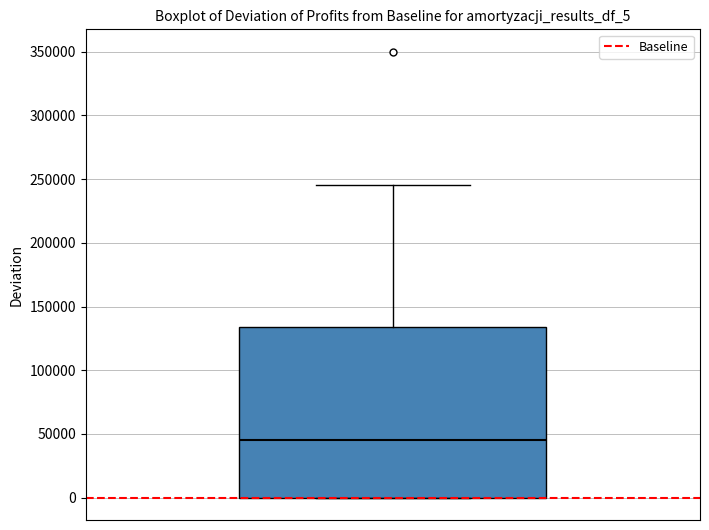

Where does the upper whisker of the box end on the y-axis? The values are not printed on the chart, so give them approximately, as read against the axis.

245000